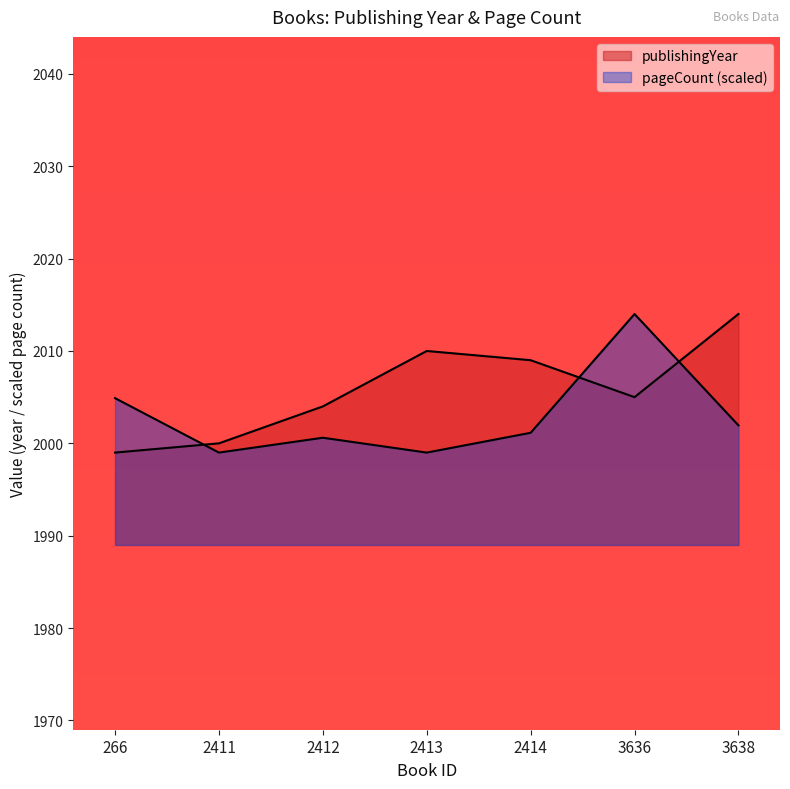

What is the difference between the highest and lowest values at 2412?

3.4